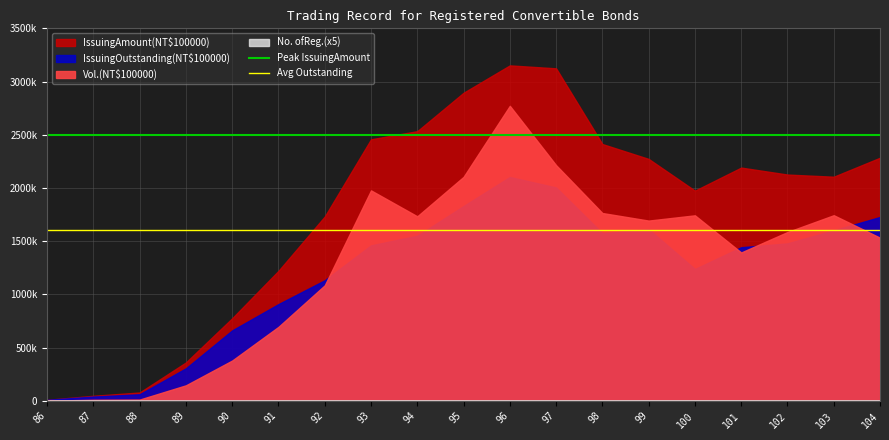

Is it true that Peak IssuingAmount equals 520073 at 86?

False